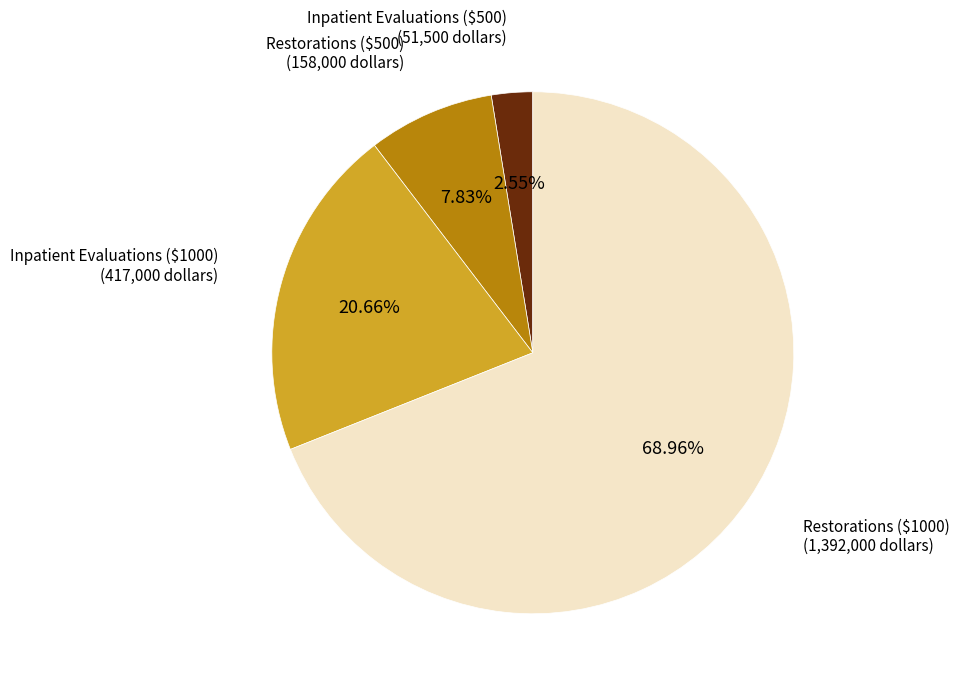

How many segments does this pie chart have?

4